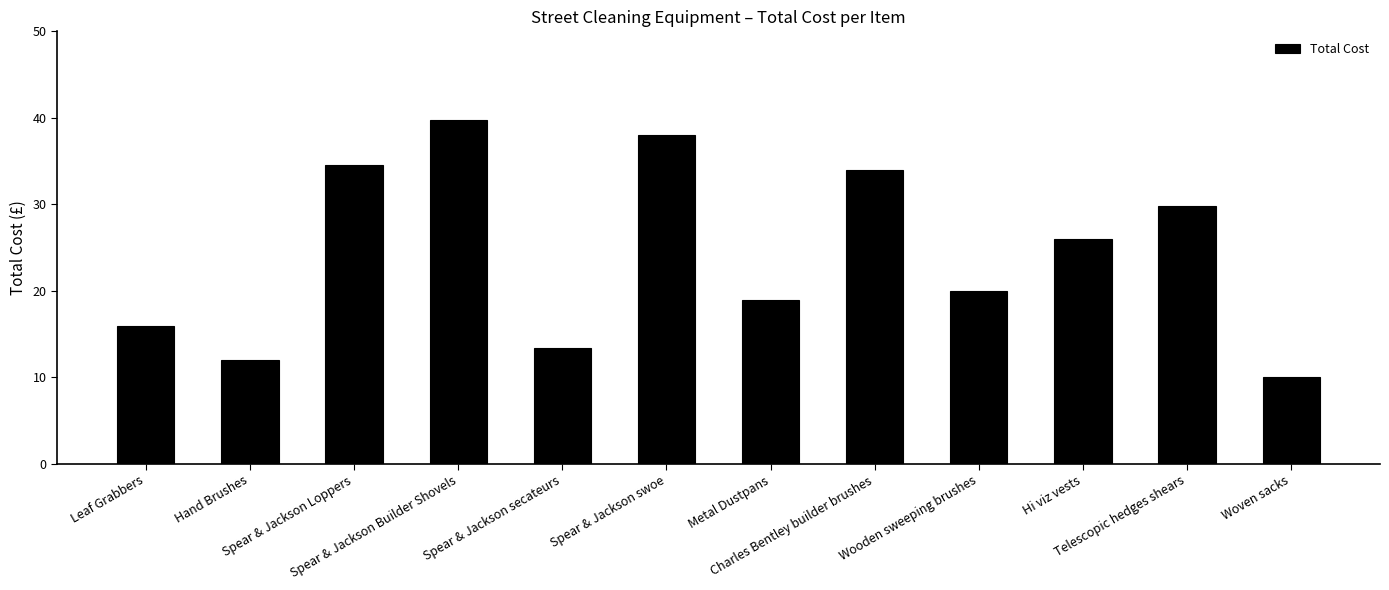

Rank the categories by value from lowest to highest.

Woven sacks, Hand Brushes, Spear & Jackson secateurs, Leaf Grabbers, Metal Dustpans, Wooden sweeping brushes, Hi viz vests, Telescopic hedges shears, Charles Bentley builder brushes, Spear & Jackson Loppers, Spear & Jackson swoe, Spear & Jackson Builder Shovels